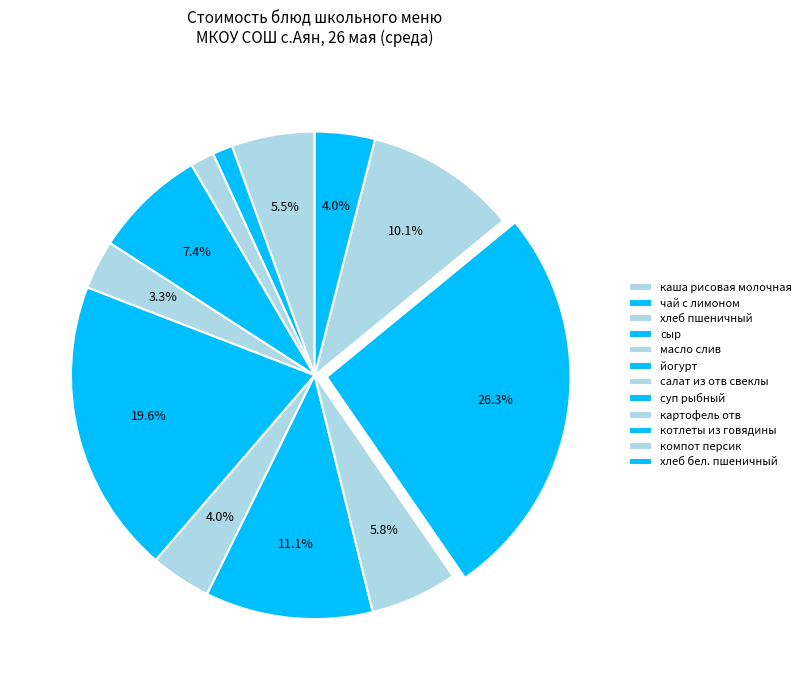

Which category has the biggest portion of the pie?

котлеты из говядины